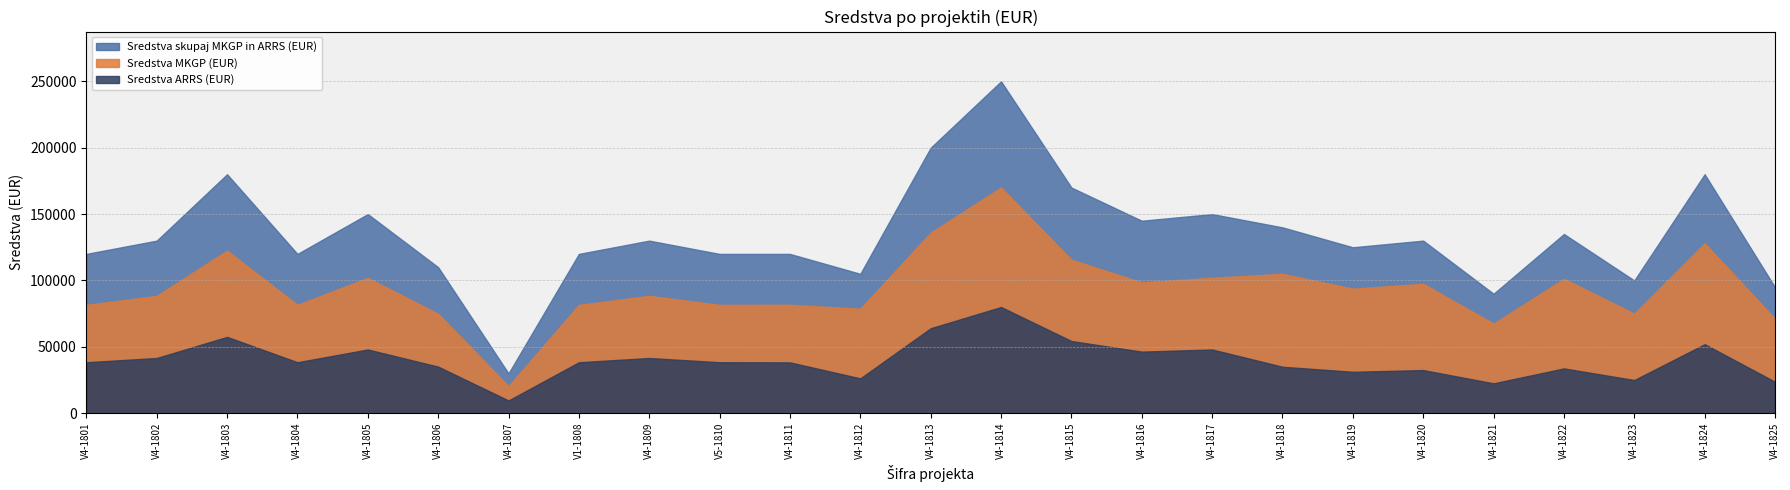

What value does the Sredstva ARRS (EUR) series have at V4-1807, to the nearest 100?

9600